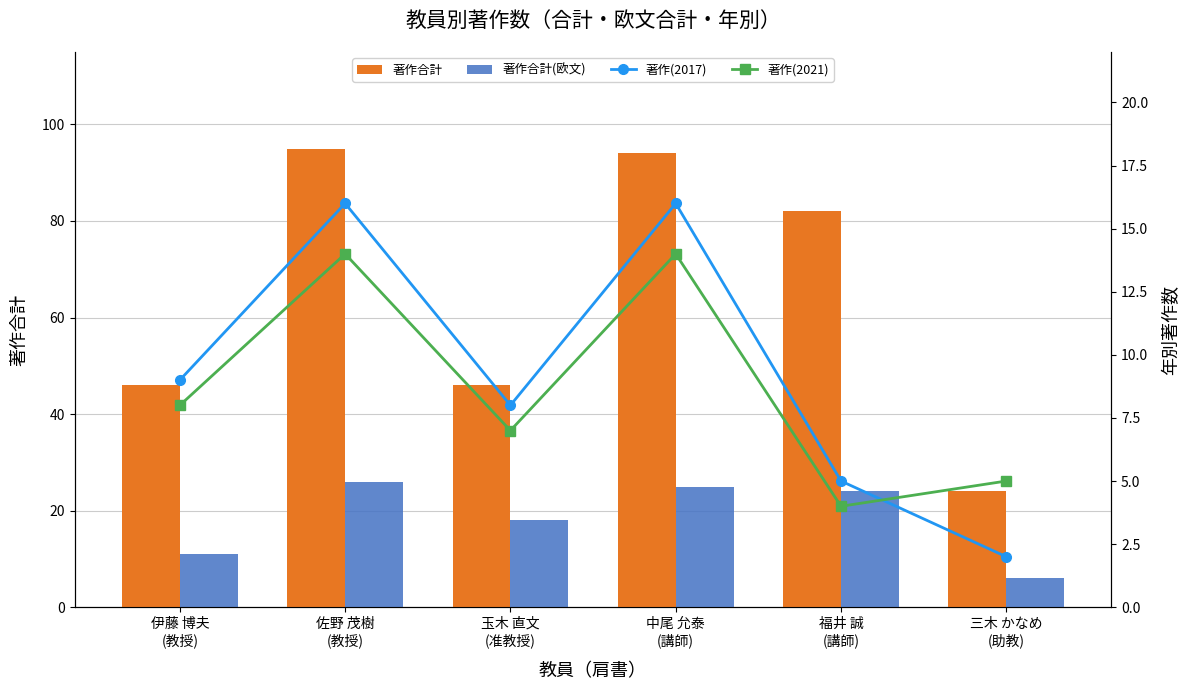

How many groups of bars are there?

6